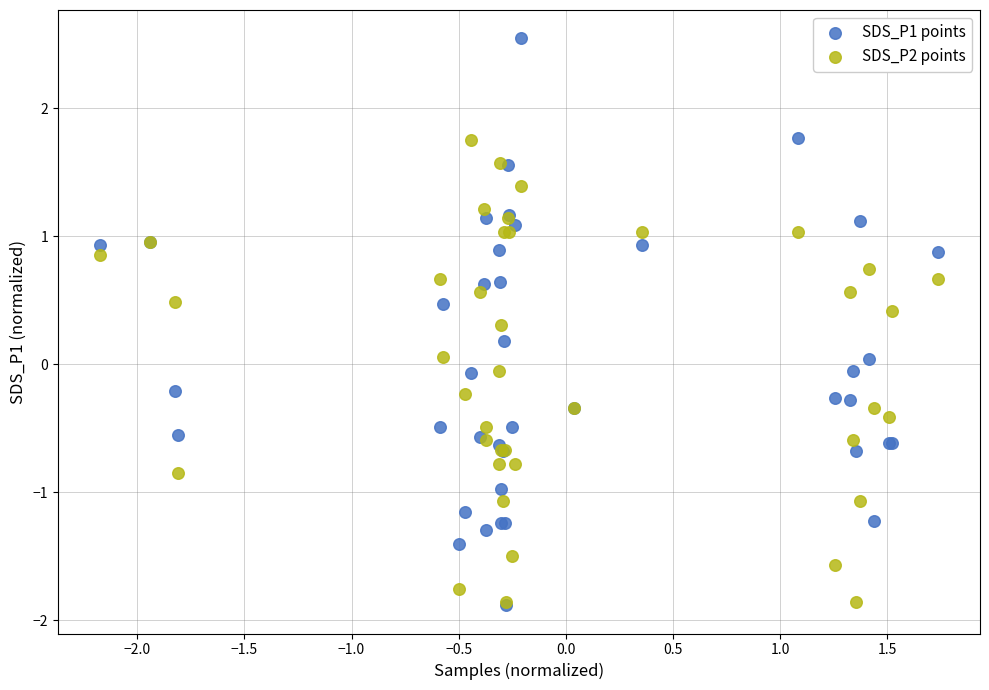

Which series has the largest Y range (max minus min)?

SDS_P1 points